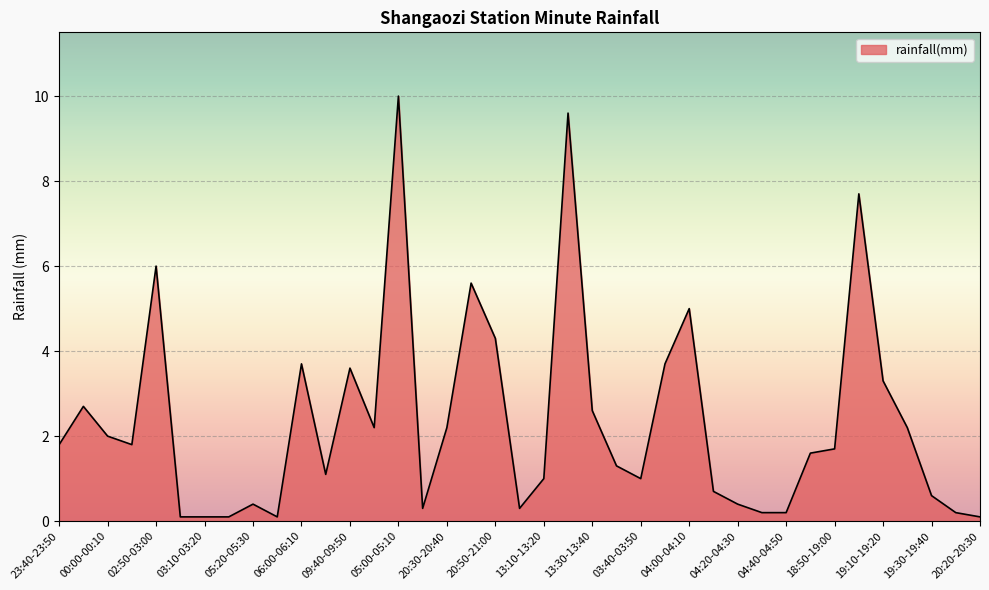

What is the greatest value displayed?

10.0